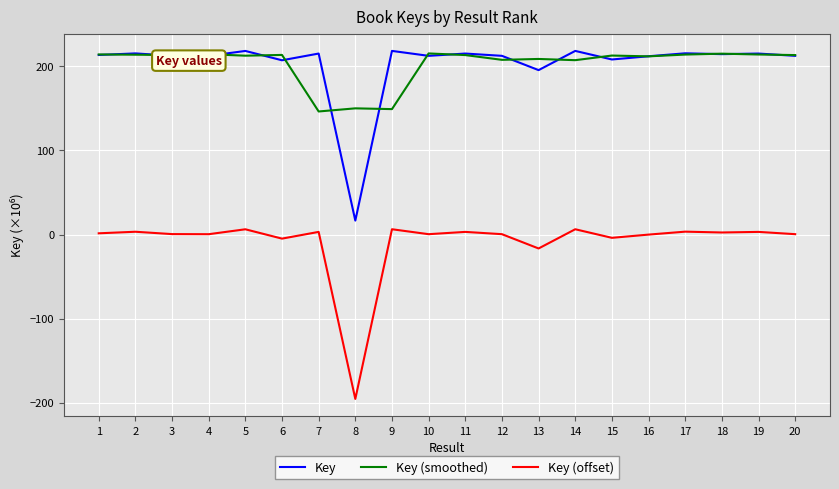

At which label does Key (offset) reach its minimum?

8